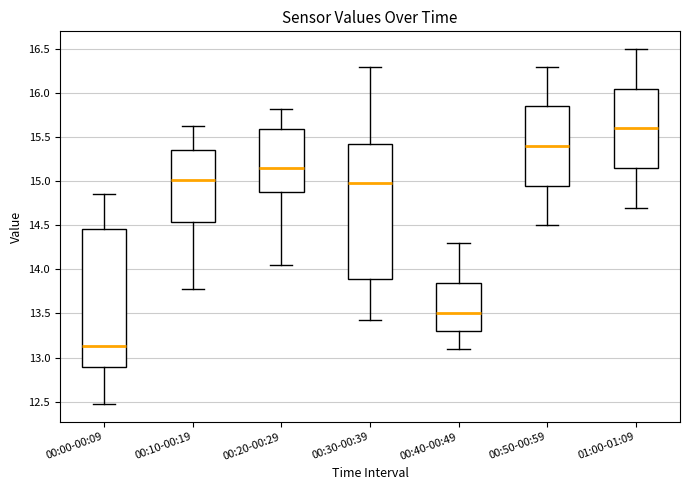

Reading left to right, read every box against the y-axis: the position of its median line, the range the box covers, and the ends of its whiskers. The values are not printed on the chart, so give them approximately, as read against the axis.

00:00-00:09: median 13.15, box 12.90 to 14.45, whiskers 12.45 to 14.85
00:10-00:19: median 15.00, box 14.55 to 15.35, whiskers 13.80 to 15.65
00:20-00:29: median 15.15, box 14.90 to 15.60, whiskers 14.05 to 15.80
00:30-00:39: median 15.00, box 13.90 to 15.40, whiskers 13.45 to 16.30
00:40-00:49: median 13.50, box 13.30 to 13.85, whiskers 13.10 to 14.30
00:50-00:59: median 15.40, box 14.95 to 15.85, whiskers 14.50 to 16.30
01:00-01:09: median 15.60, box 15.15 to 16.05, whiskers 14.70 to 16.50